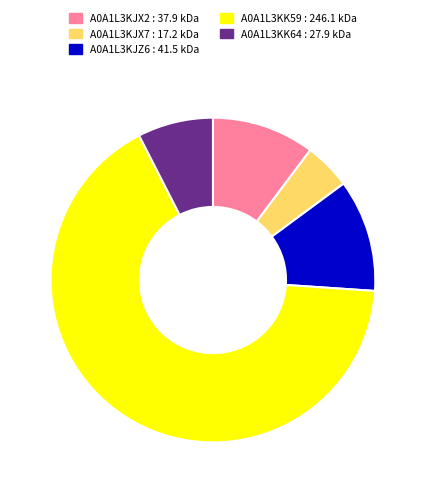

Does A0A1L3KK59 account for over 50% of the chart?

Yes